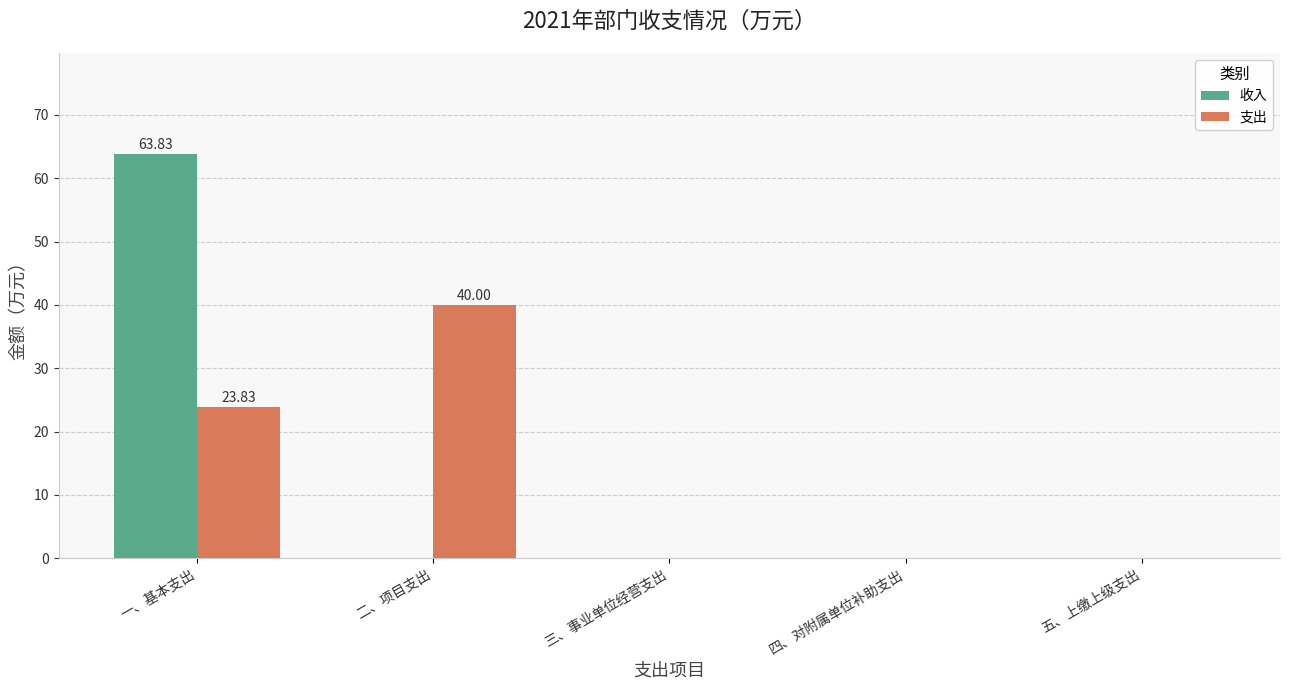

True or false: 支出 has a value of 40.0 at 二、项目支出.

True